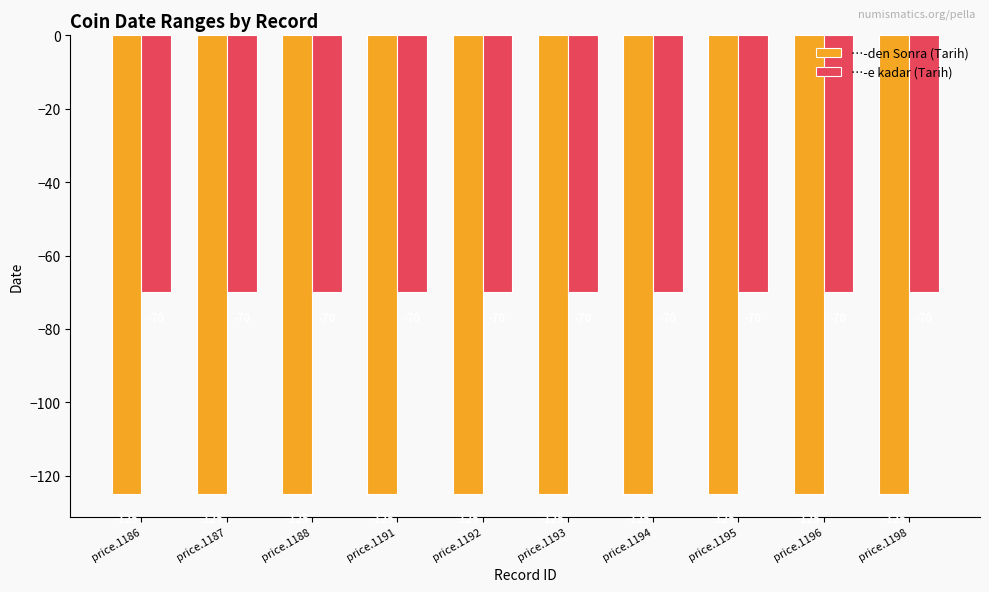

What is the maximum value for …-e kadar (Tarih)?

-70